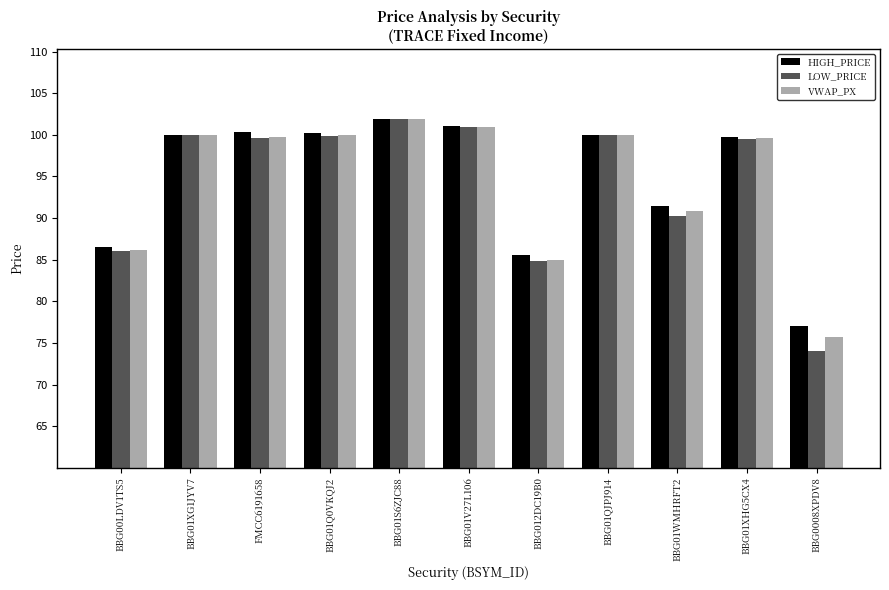

At which label is LOW_PRICE closest to 87?

BBG00LDV1TS5